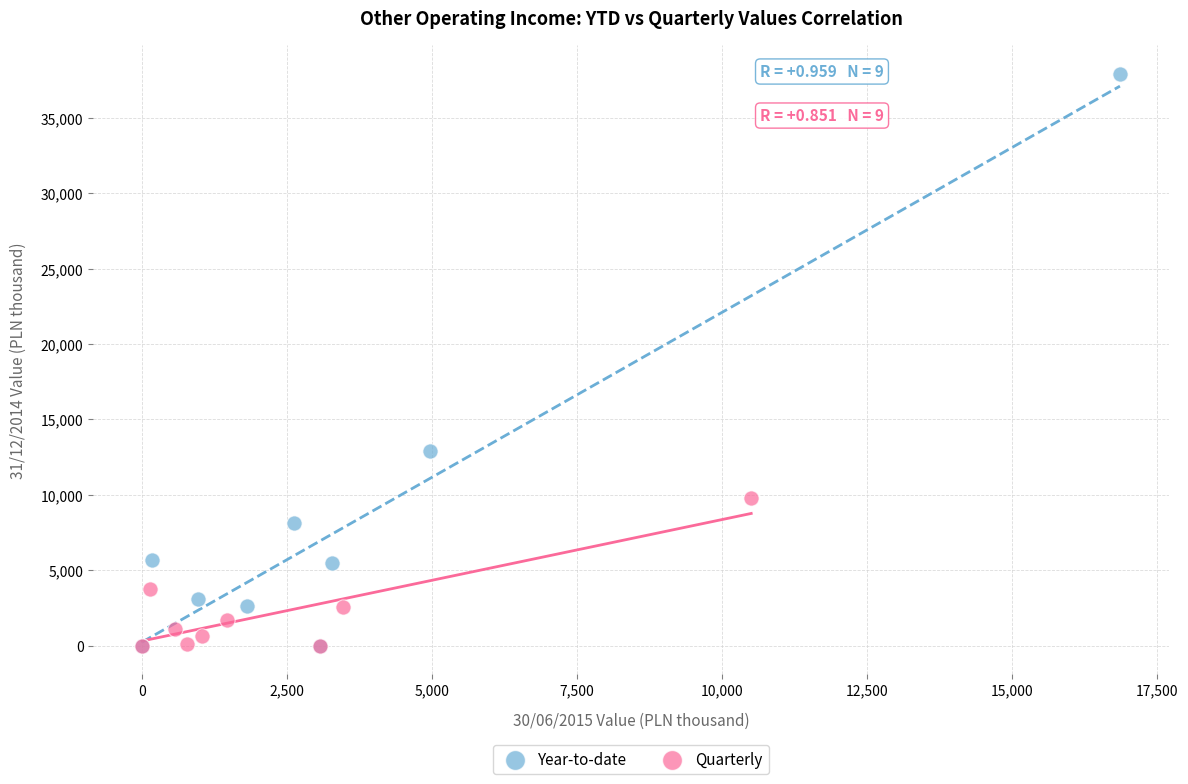

What are all the series names shown in the legend?

Year-to-date, Quarterly